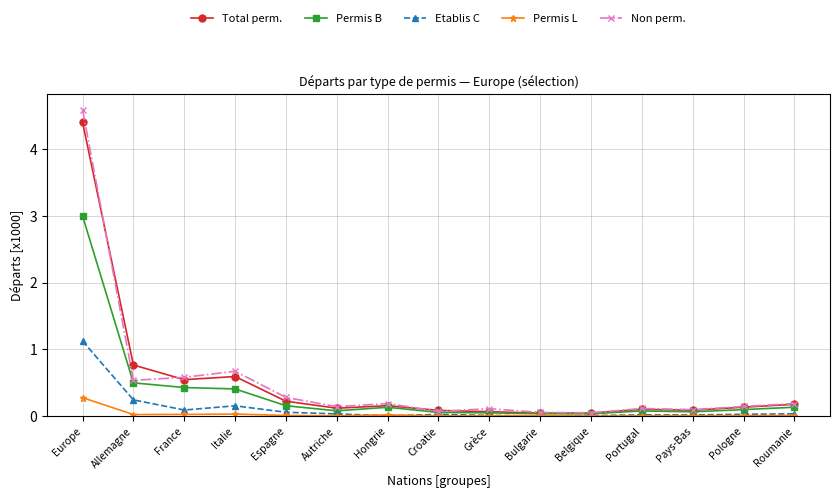

Where is Total perm. nearest to the value 2?

Allemagne